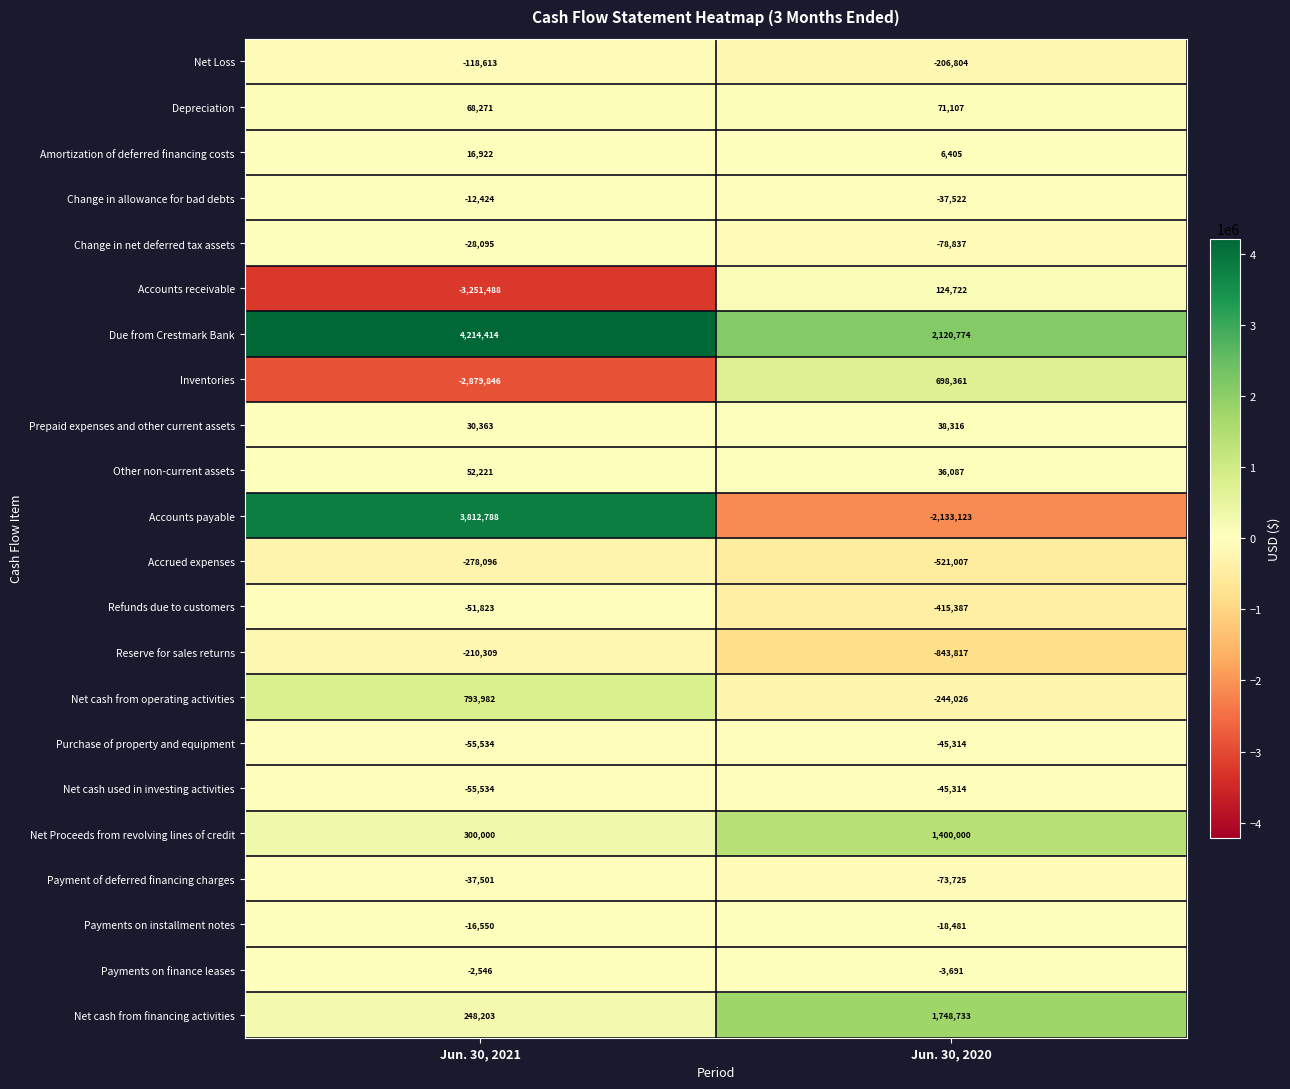

Which category has the highest value in the Inventories series?

Jun. 30, 2020